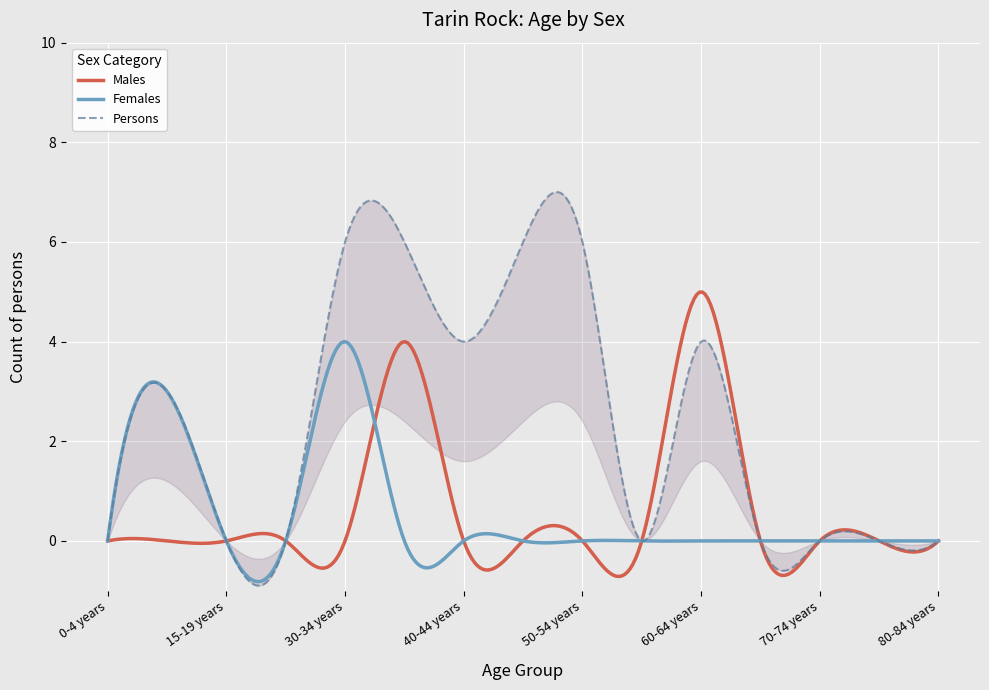

Between 15-19 years and 55-59 years, which is larger?

15-19 years